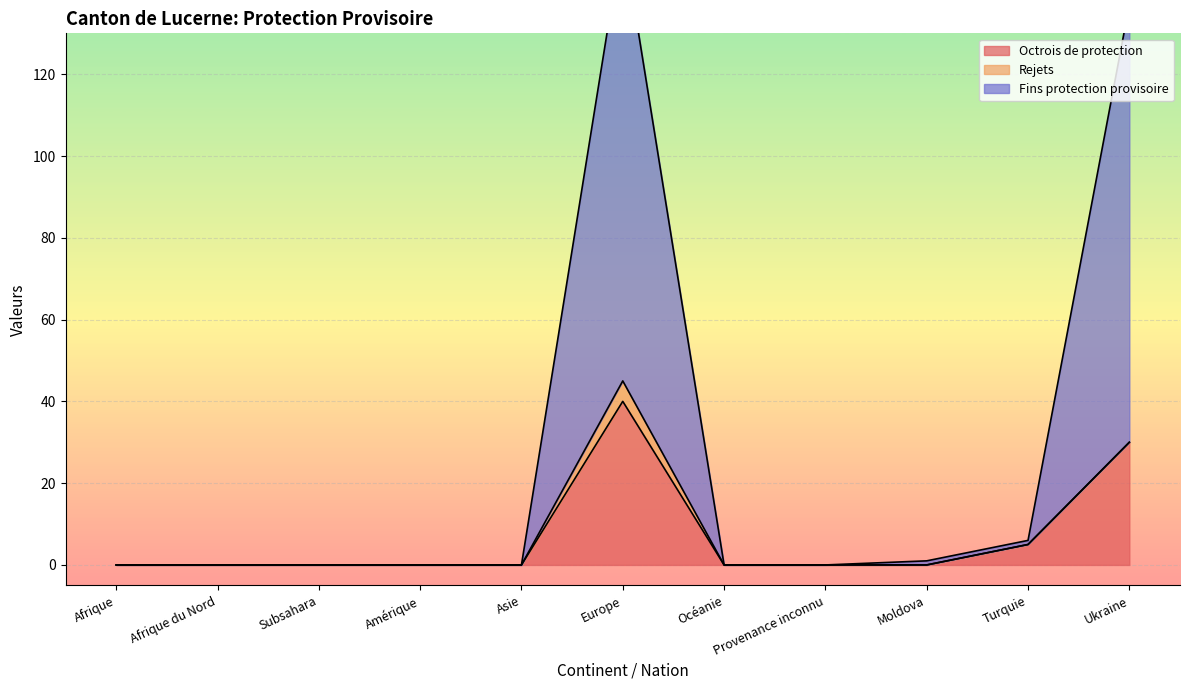

What is the highest value of the Octrois de protection series?

40